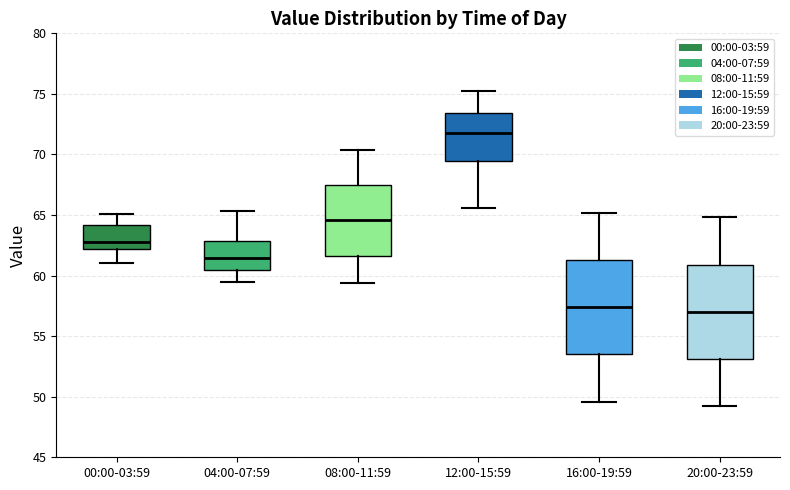

Which box's median line is the highest?

12:00-15:59